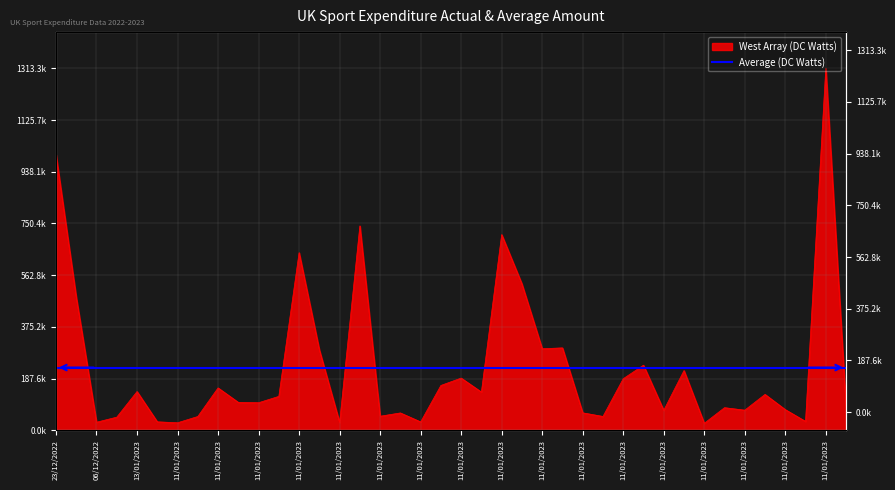

How many interior local valleys (lower than both neighbors) does the data have?

13